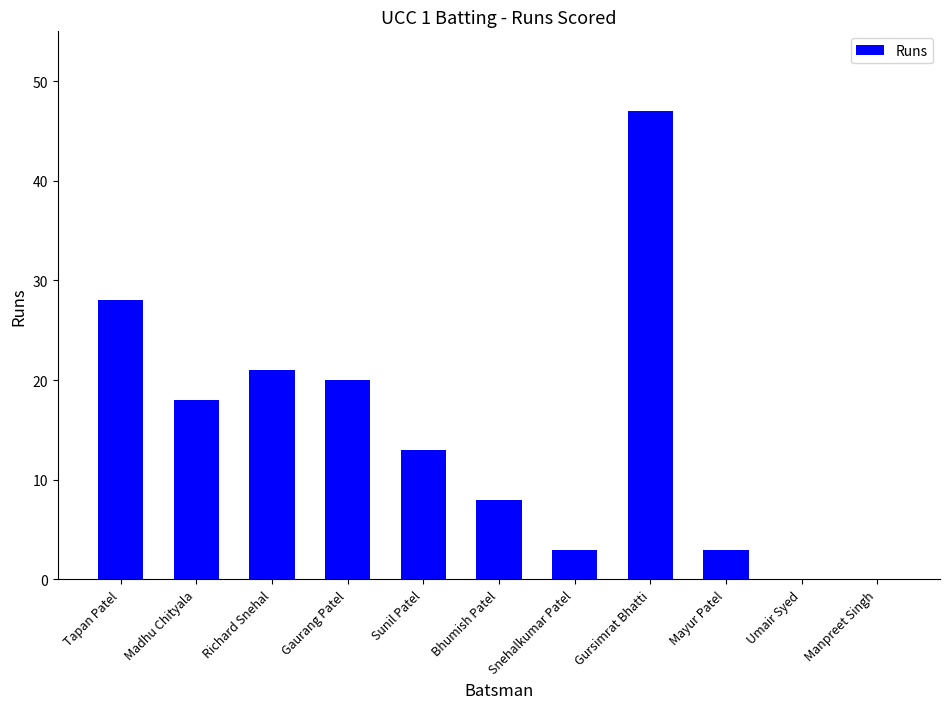

Reading left to right, list all the values displayed in this chart.

28	18	21	20	13	8	3	47	3	0	0